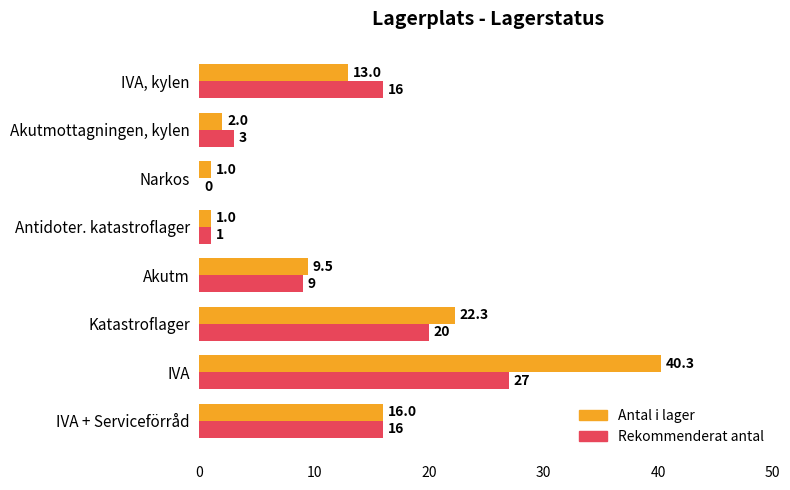

What is the greatest value displayed?

40.3